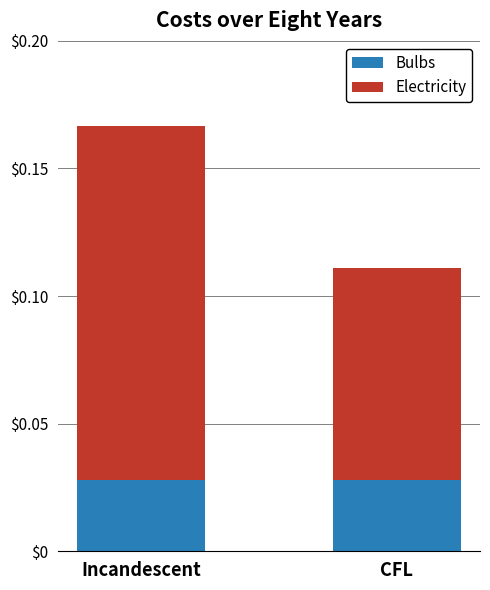

At which category is the sum across all series the highest?

Incandescent